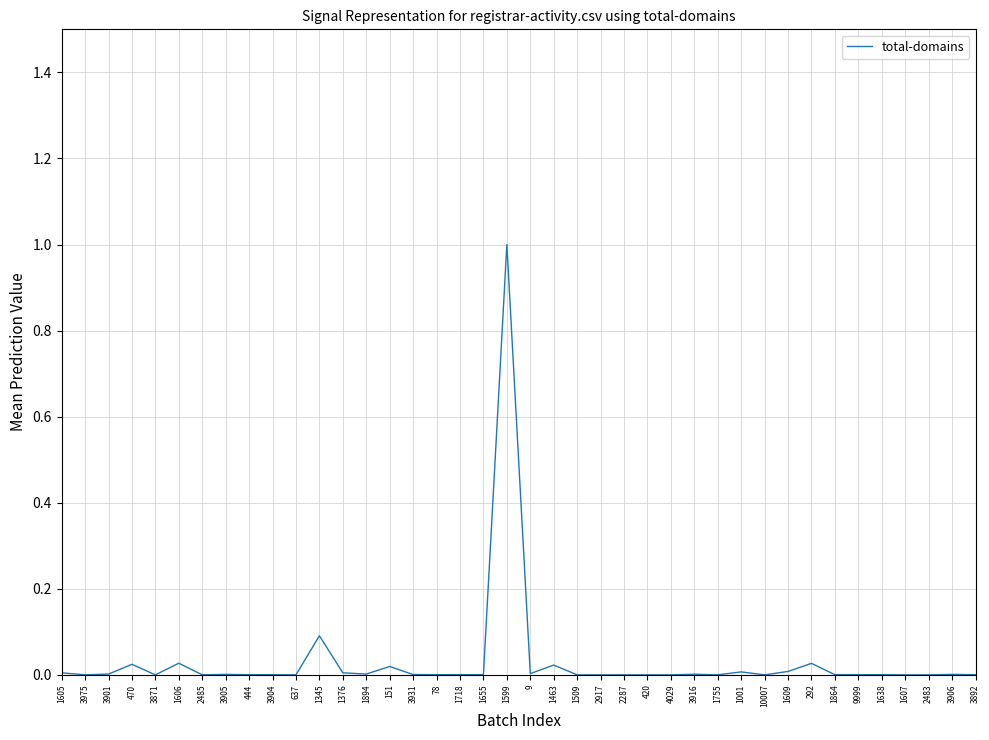

What is the greatest value displayed?

1.0